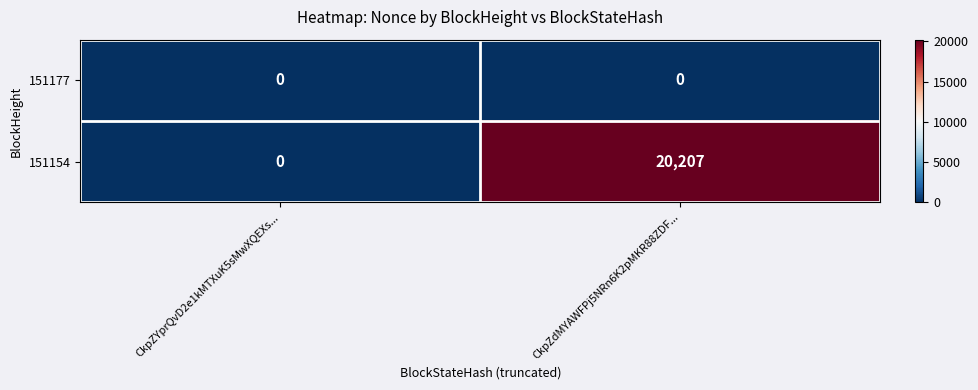

Reading left to right, list all the values displayed in this chart.

151177: 0	0
151154: 0	20207